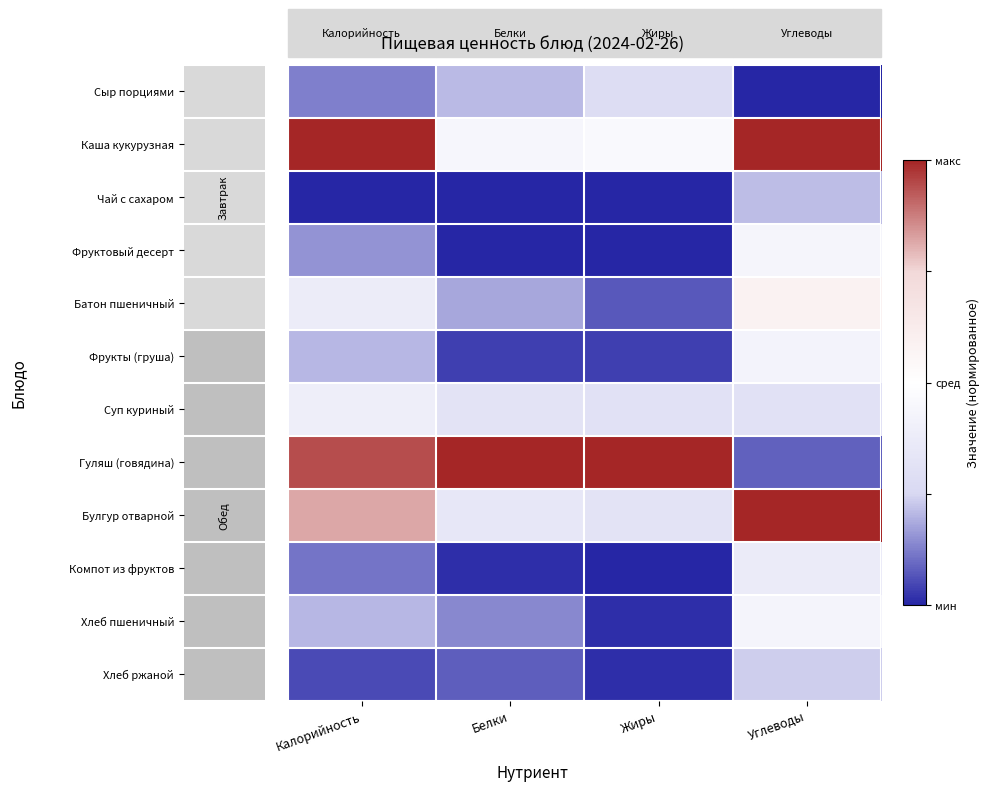

Is it true that Компот из фруктов equals -0.4 at Жиры?

False